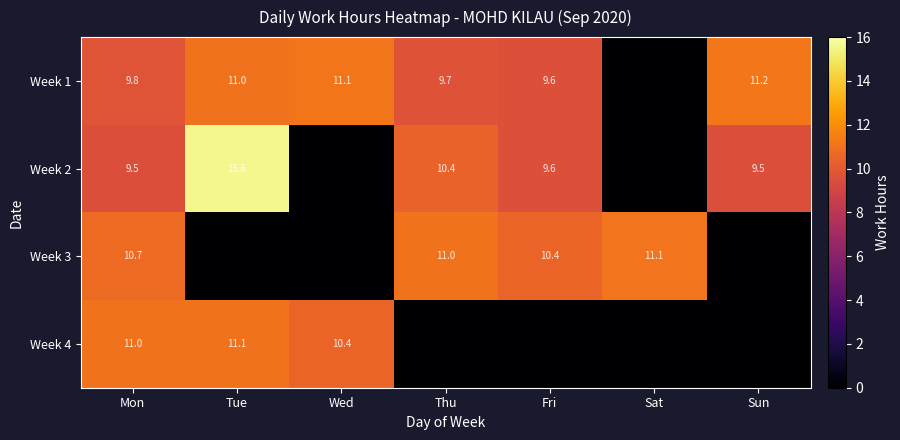

Is the value of Week 3 at Sat greater than the value of Week 1 at Tue?

Yes